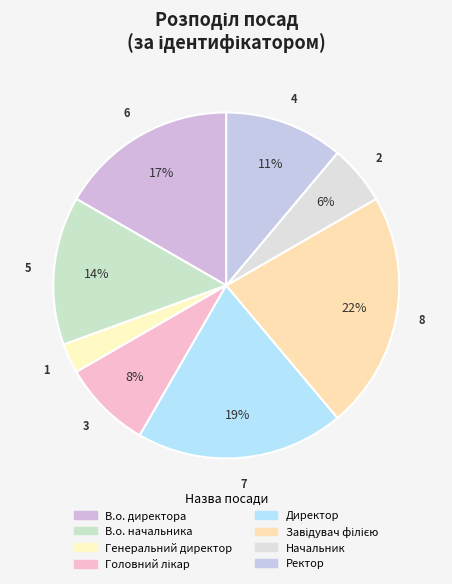

Is there any slice that represents more than half of the pie?

No